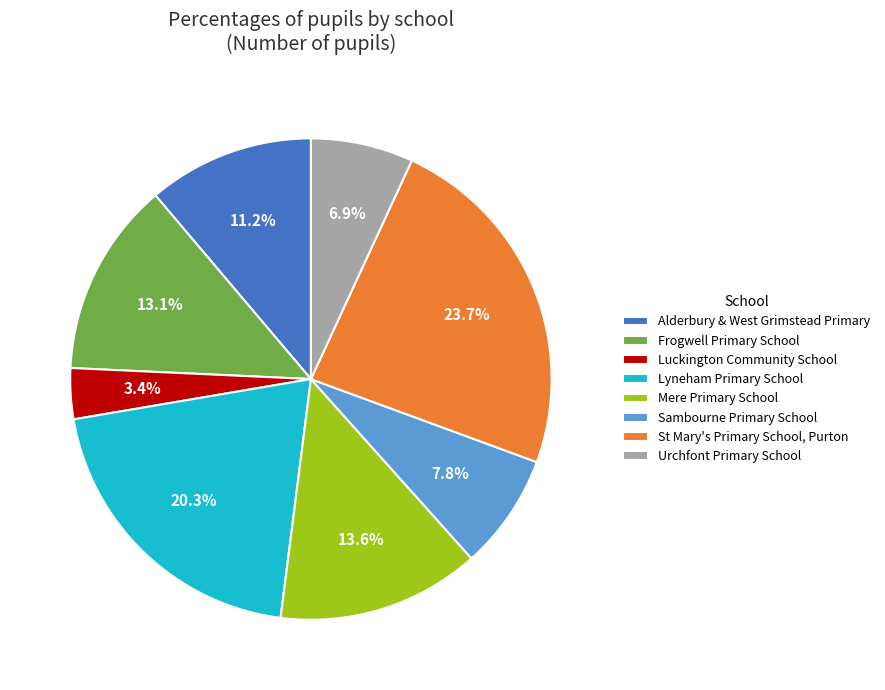

How many segments does this pie chart have?

8